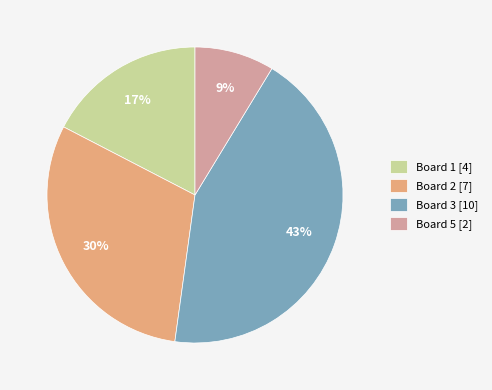

The Board 1 [4] slice represents 27% of the pie. True or false?

False